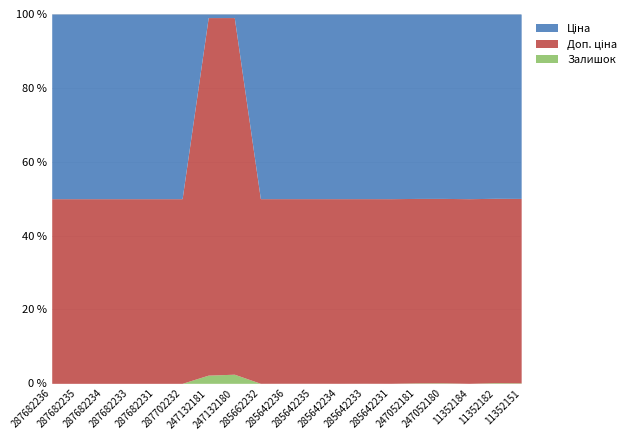

What position from the right is 285642235?

9